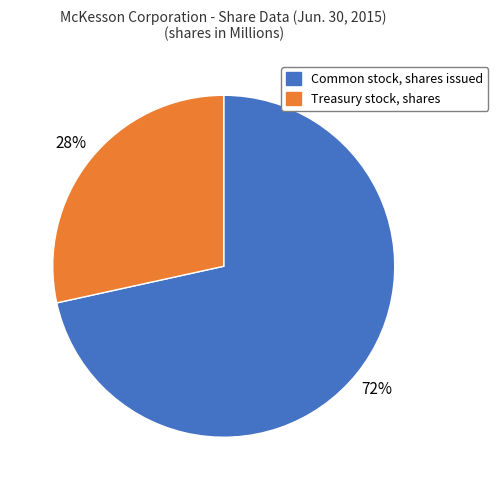

To the nearest percent, what is the average slice percentage?

50%